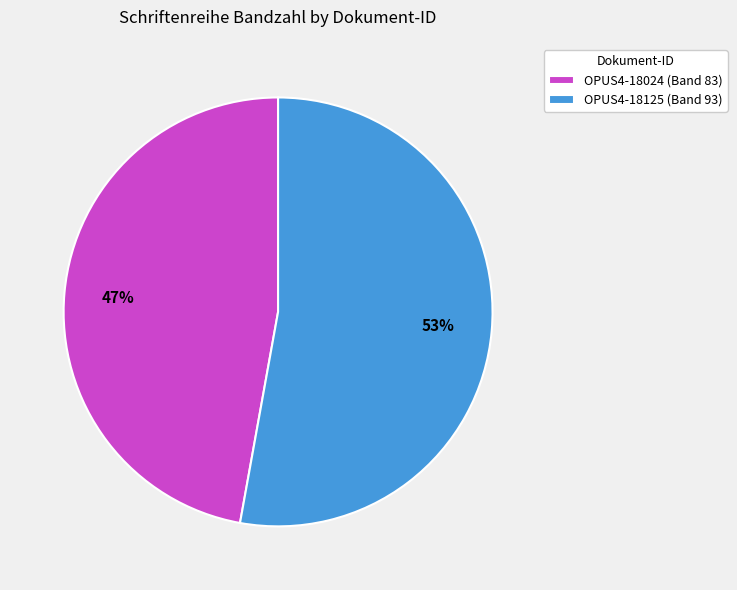

True or false: OPUS4-18024 accounts for 47% of the total.

True